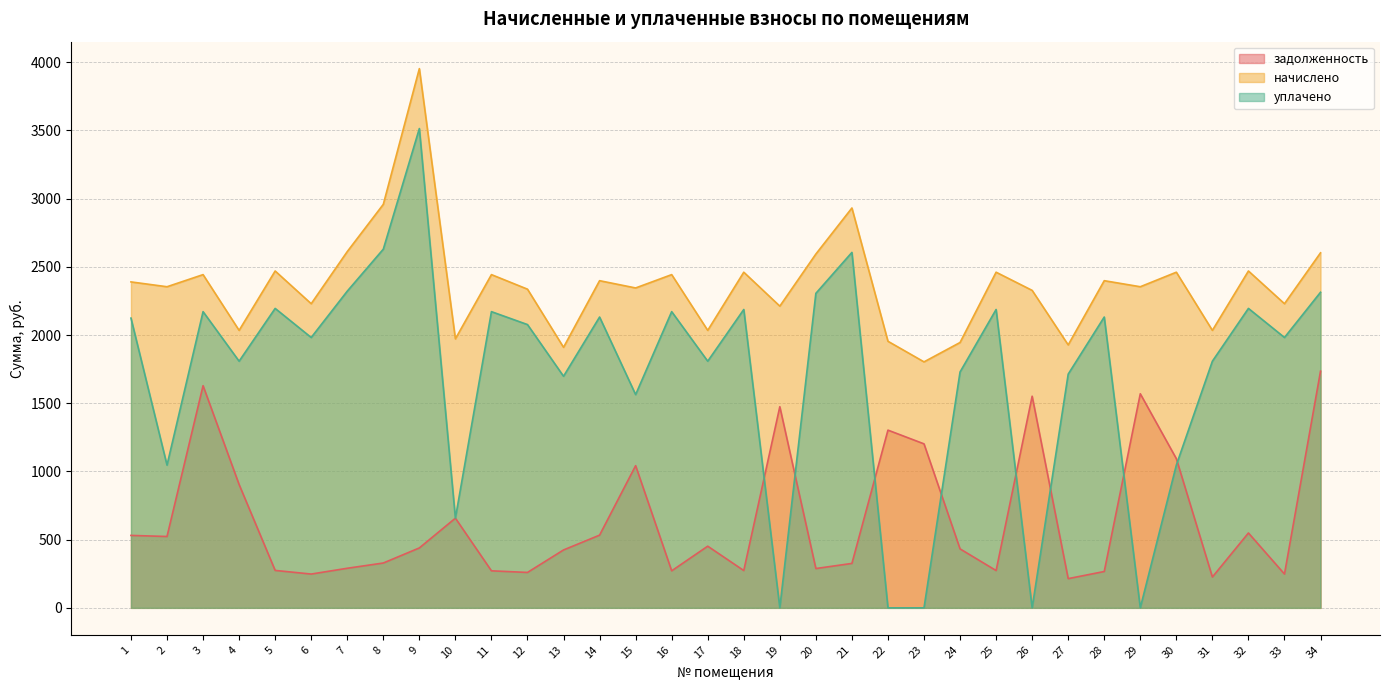

What is the spread (max minus min) of values at 30?

1413.8